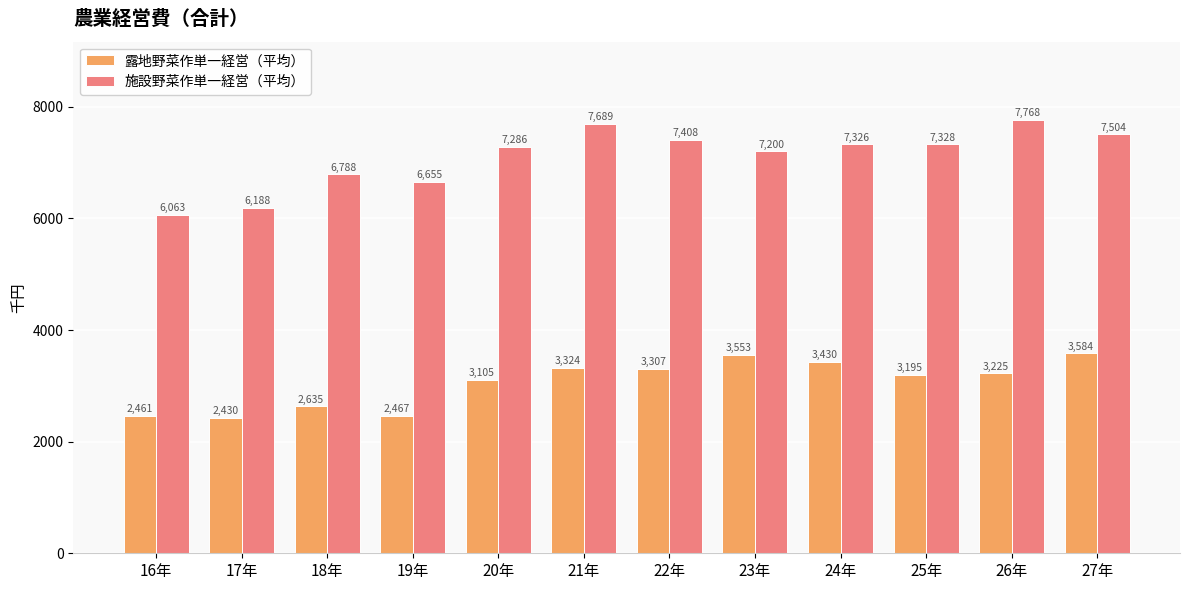

Is it true that 施設野菜作単一経営（平均） equals 13062 at 21年?

False